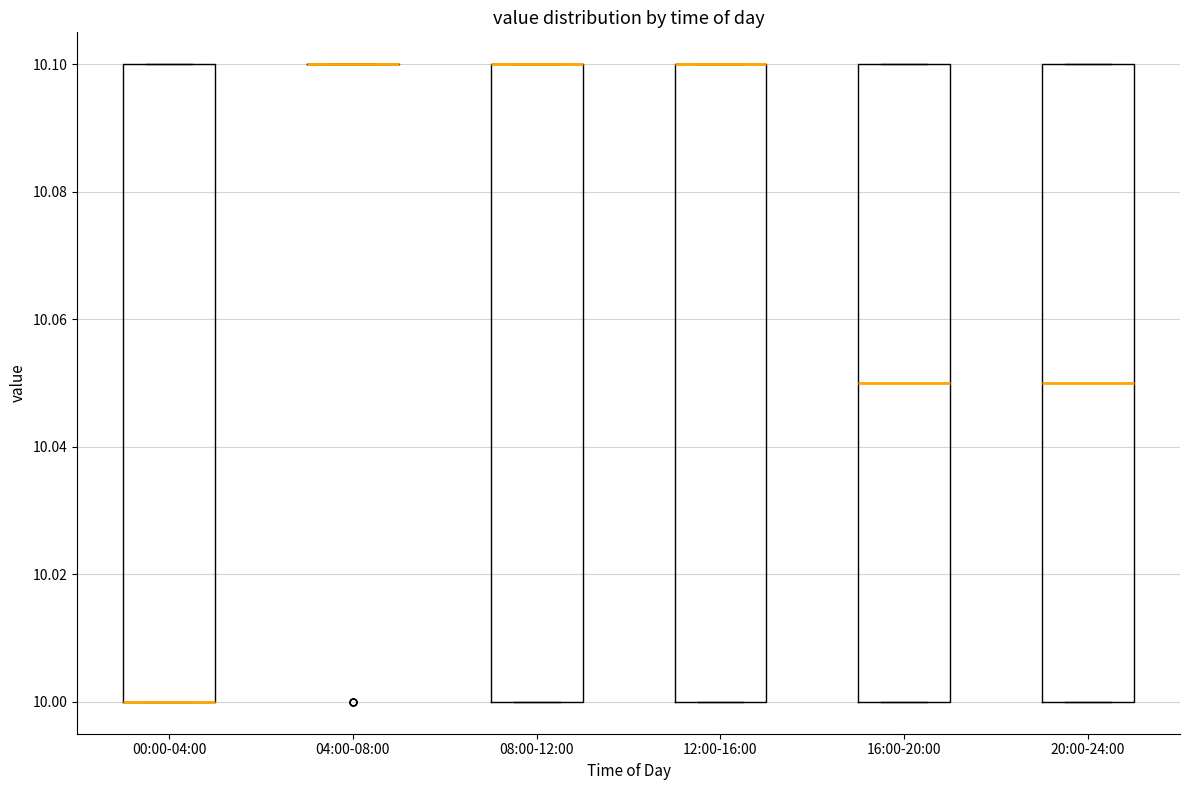

Reading left to right, transcribe this box plot: for each box, give where its median line is, the range the box spans, and where its two whiskers end, as read against the y-axis. The values are not printed on the chart, so give them approximately, as read against the axis.

00:00-04:00: median 10.00 (drawn on the box's lower edge), box 10.00 to 10.10, whiskers 10.00 to 10.10
04:00-08:00: box collapsed to a line at 10.10, whiskers 10.10 to 10.10
08:00-12:00: median 10.10 (drawn on the box's upper edge), box 10.00 to 10.10, whiskers 10.00 to 10.10
12:00-16:00: median 10.10 (drawn on the box's upper edge), box 10.00 to 10.10, whiskers 10.00 to 10.10
16:00-20:00: median 10.05, box 10.00 to 10.10, whiskers 10.00 to 10.10
20:00-24:00: median 10.05, box 10.00 to 10.10, whiskers 10.00 to 10.10